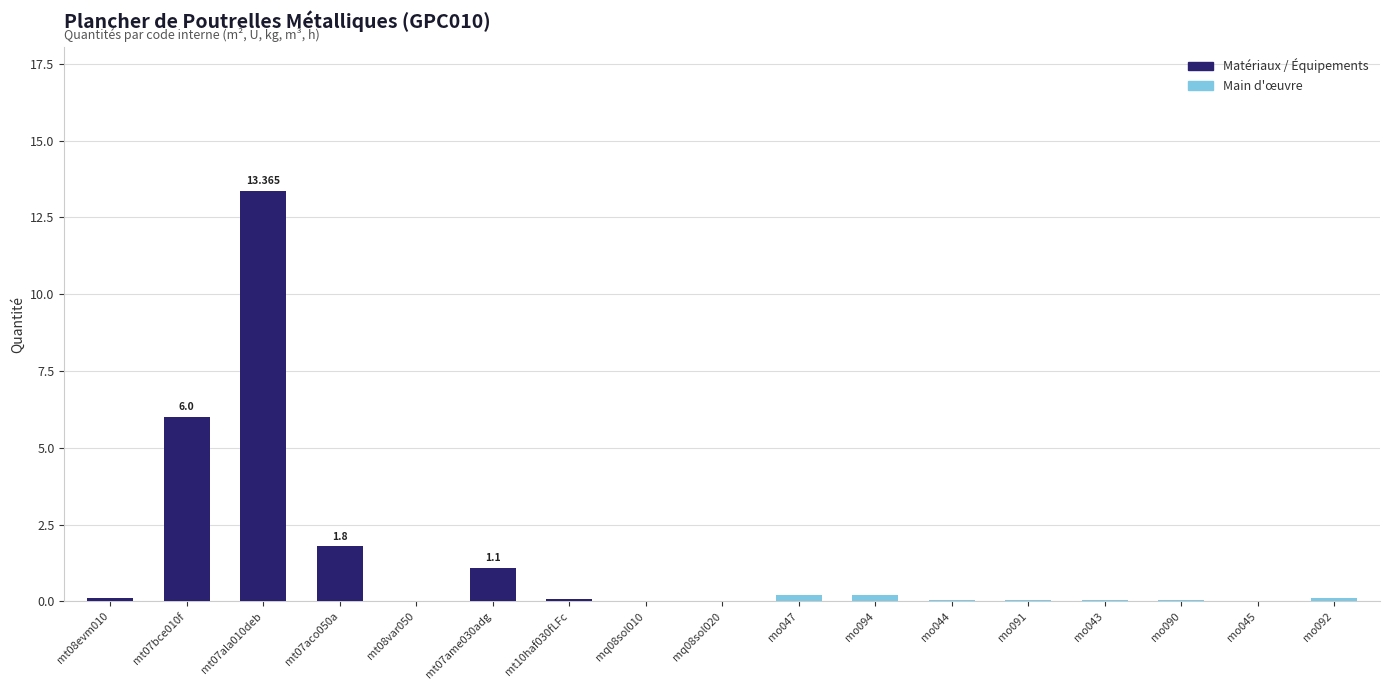

At mt07aco050a, list the series in order from smallest to largest.

Main d'œuvre, Matériaux / Équipements